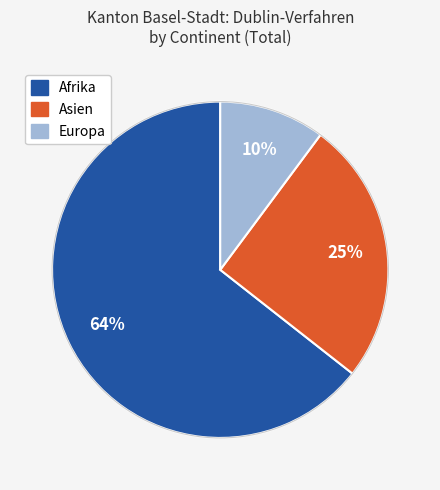

To the nearest percent, what is the average slice percentage?

33%